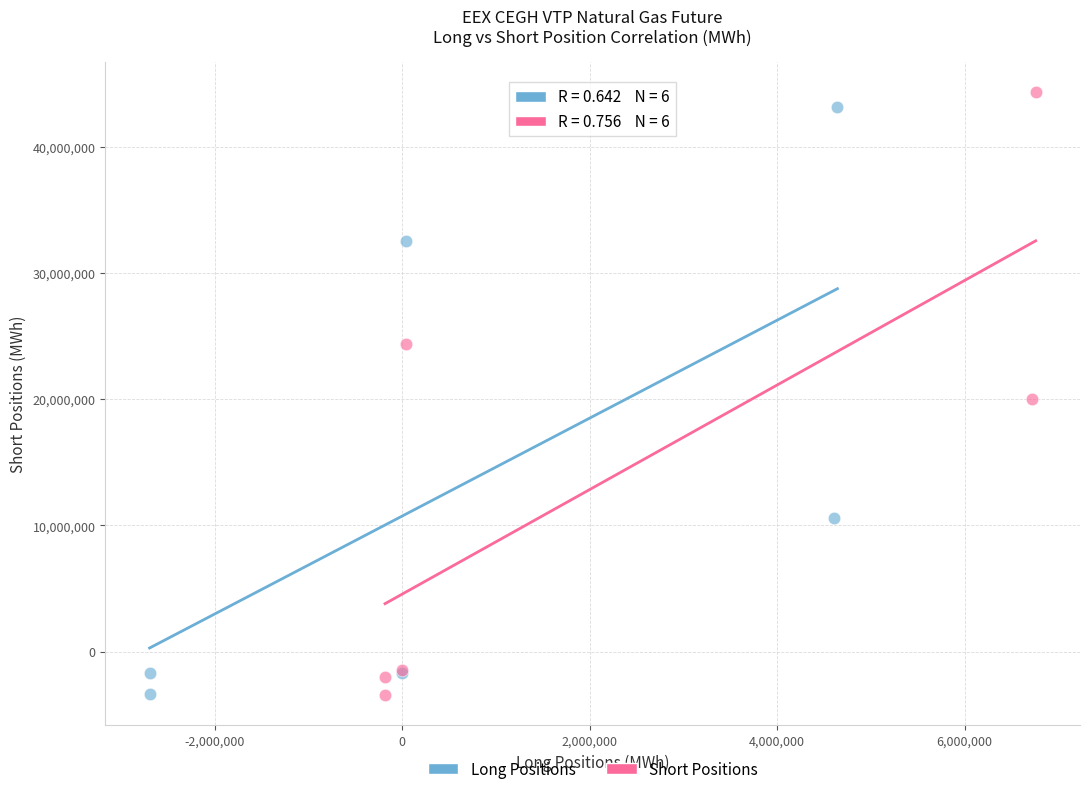

Which series has the largest Y range (max minus min)?

Short Positions